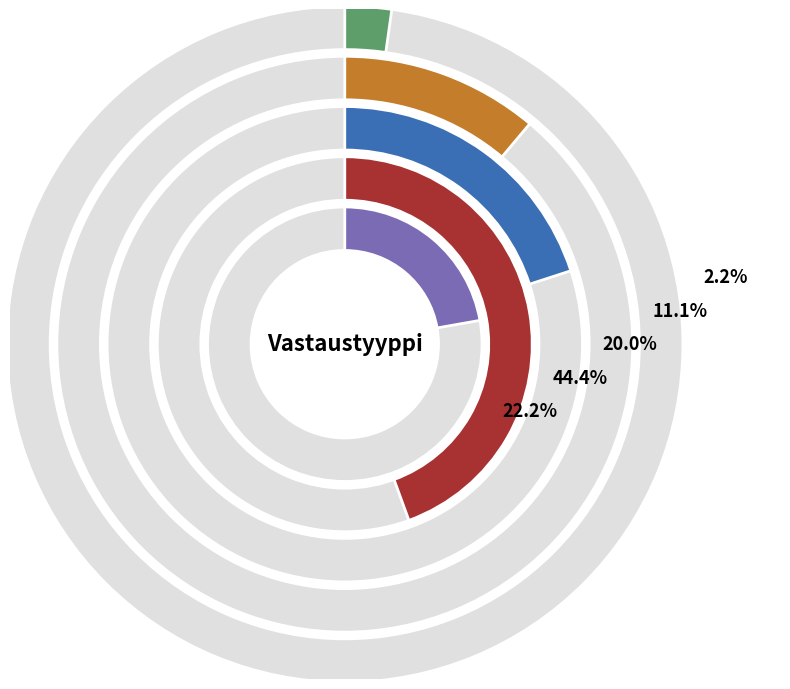

Is there any slice that represents more than half of the pie?

No